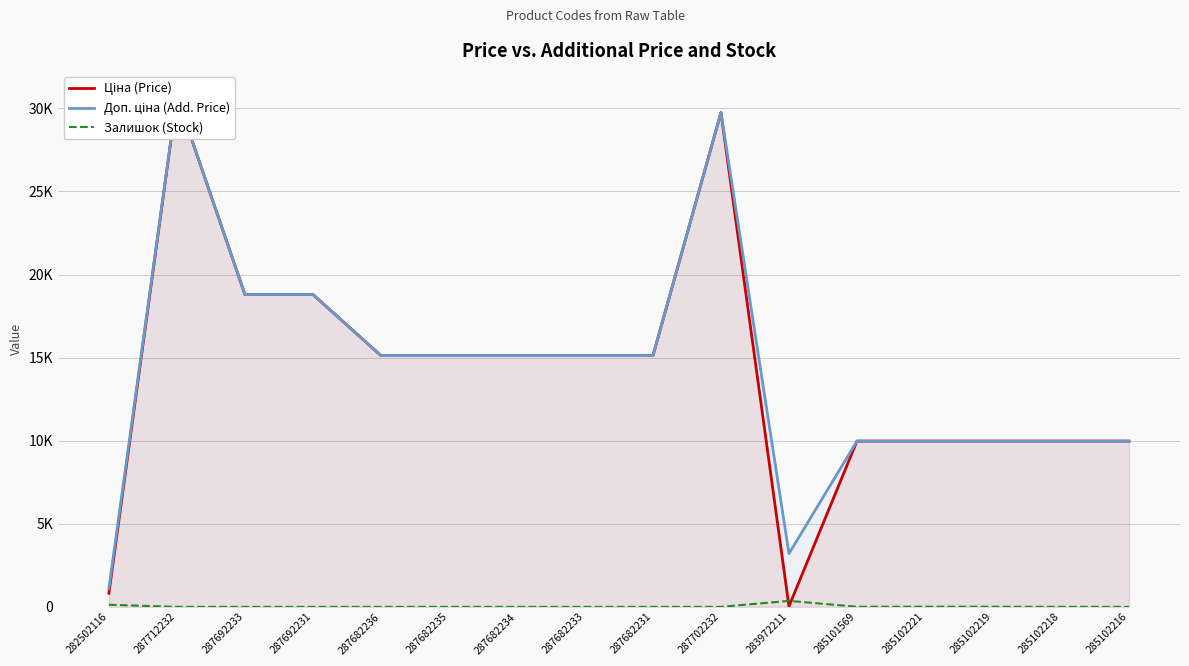

True or false: Доп. ціна (Add. Price) has more than 2 interior local peaks.

False